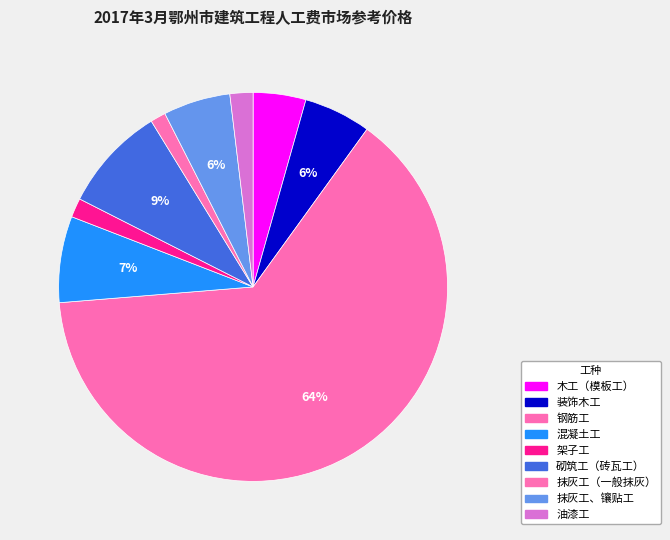

How many segments does this pie chart have?

9